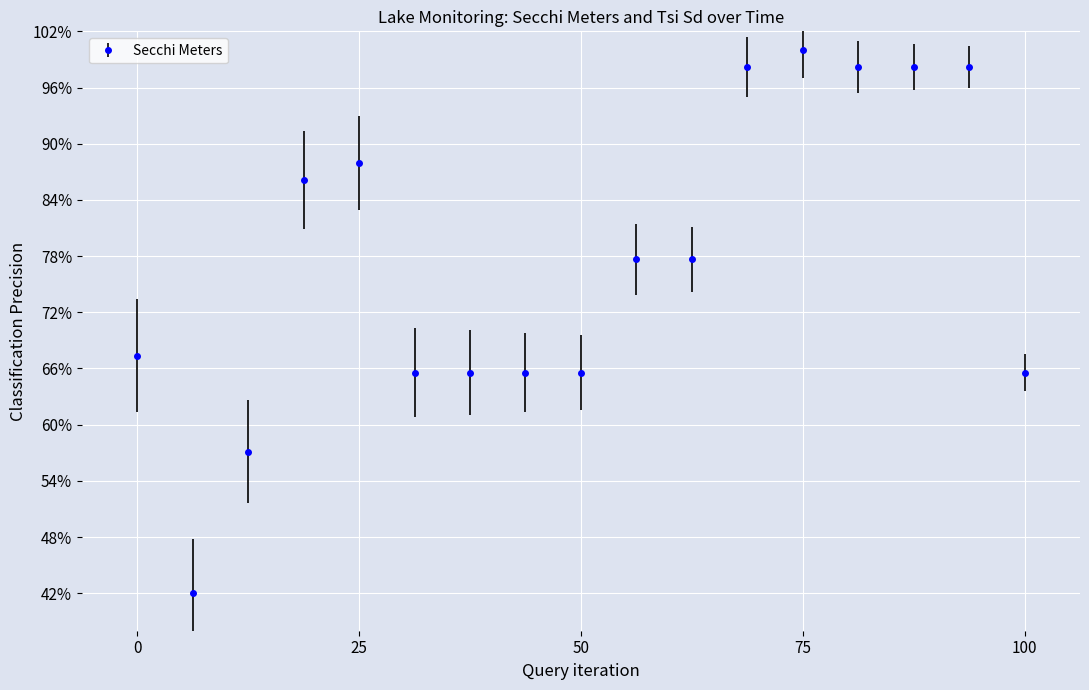

What is the average value?

0.8